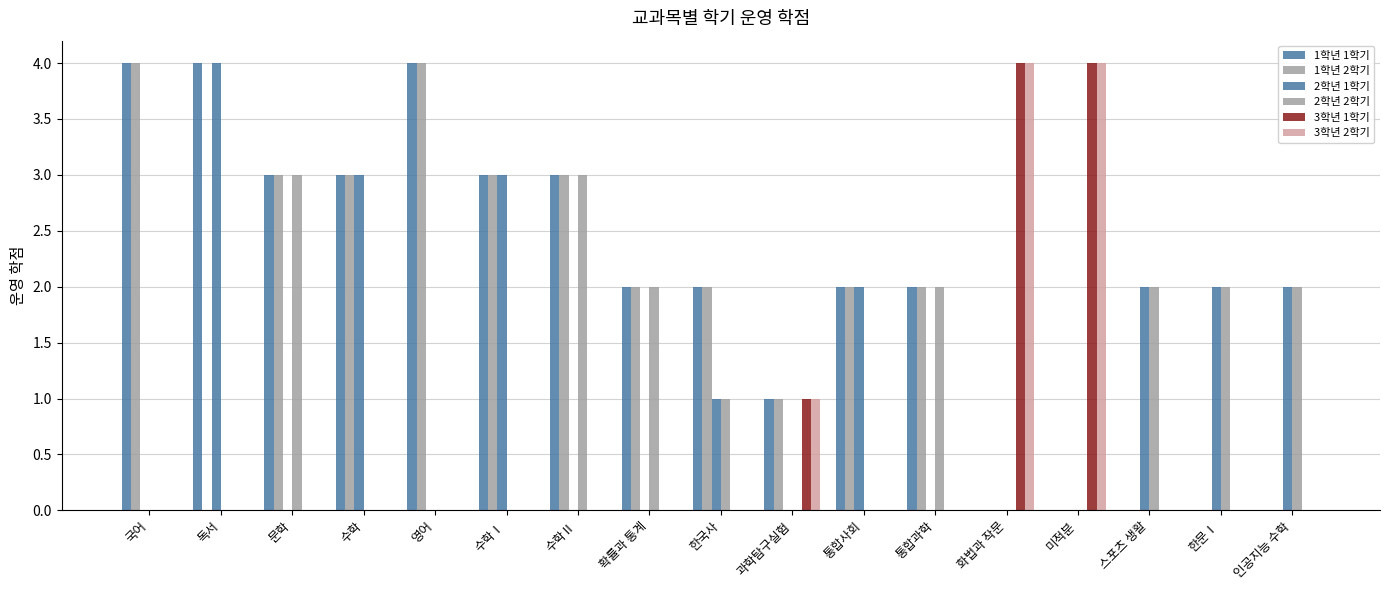

What is the label of the 15th bar from the right?

문학